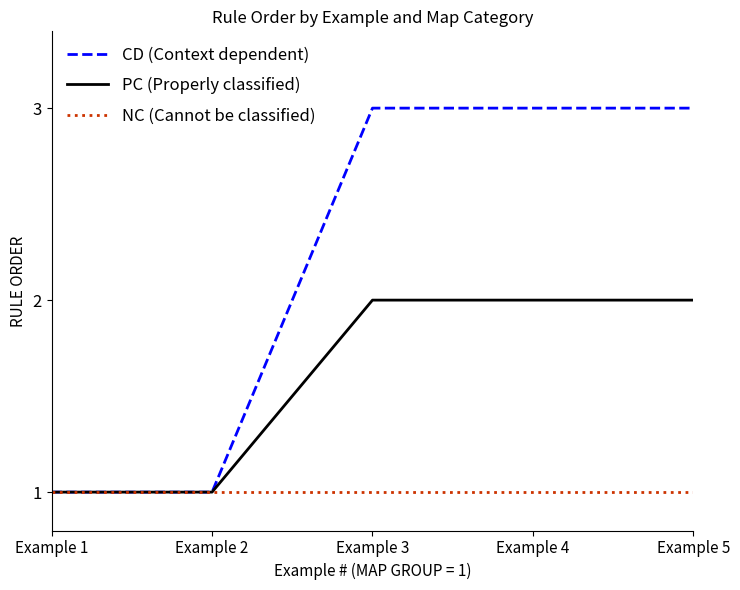

The value of CD (Context dependent) at Example 1 is 1. True or false?

True